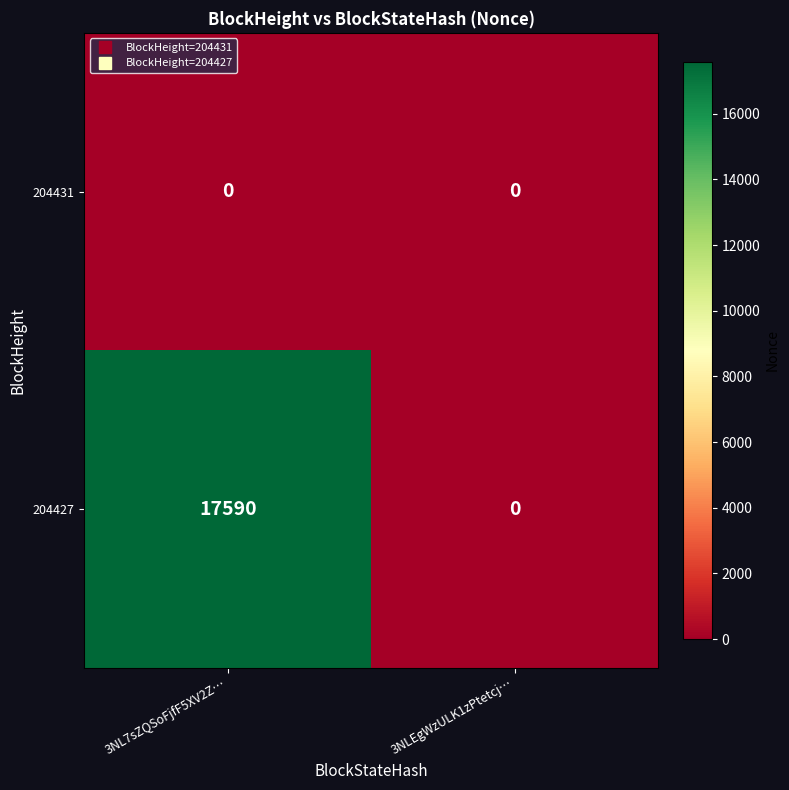

Rank the series by their average value, from lowest to highest.

204431, 204427